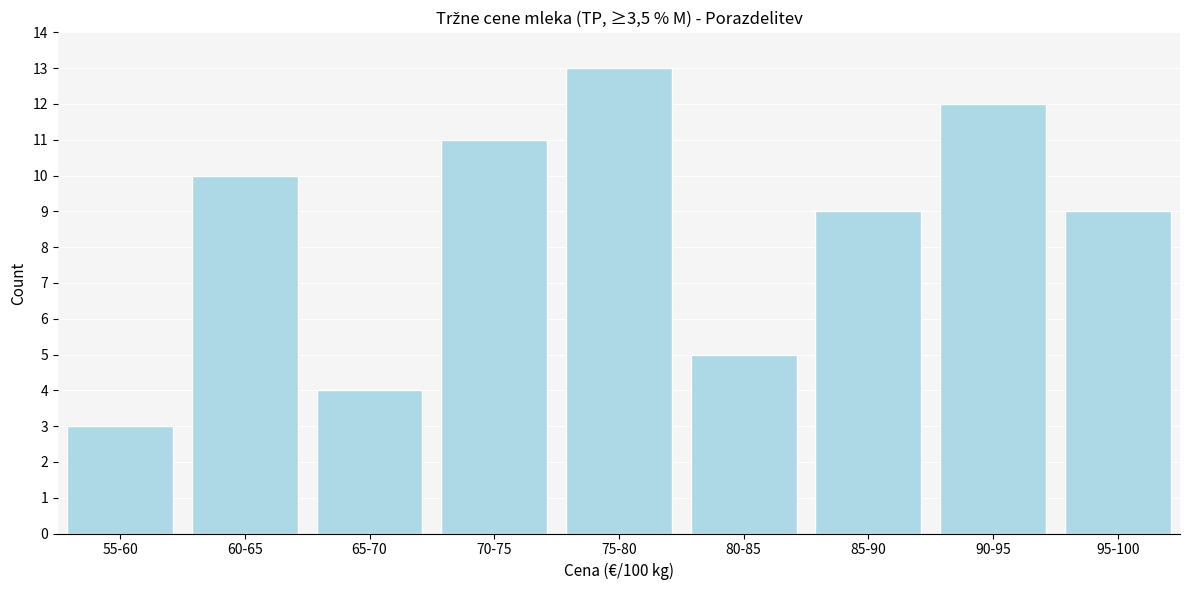

Reading left to right, list all the values displayed in this chart.

55-60=3	60-65=10	65-70=4	70-75=11	75-80=13	80-85=5	85-90=9	90-95=12	95-100=9